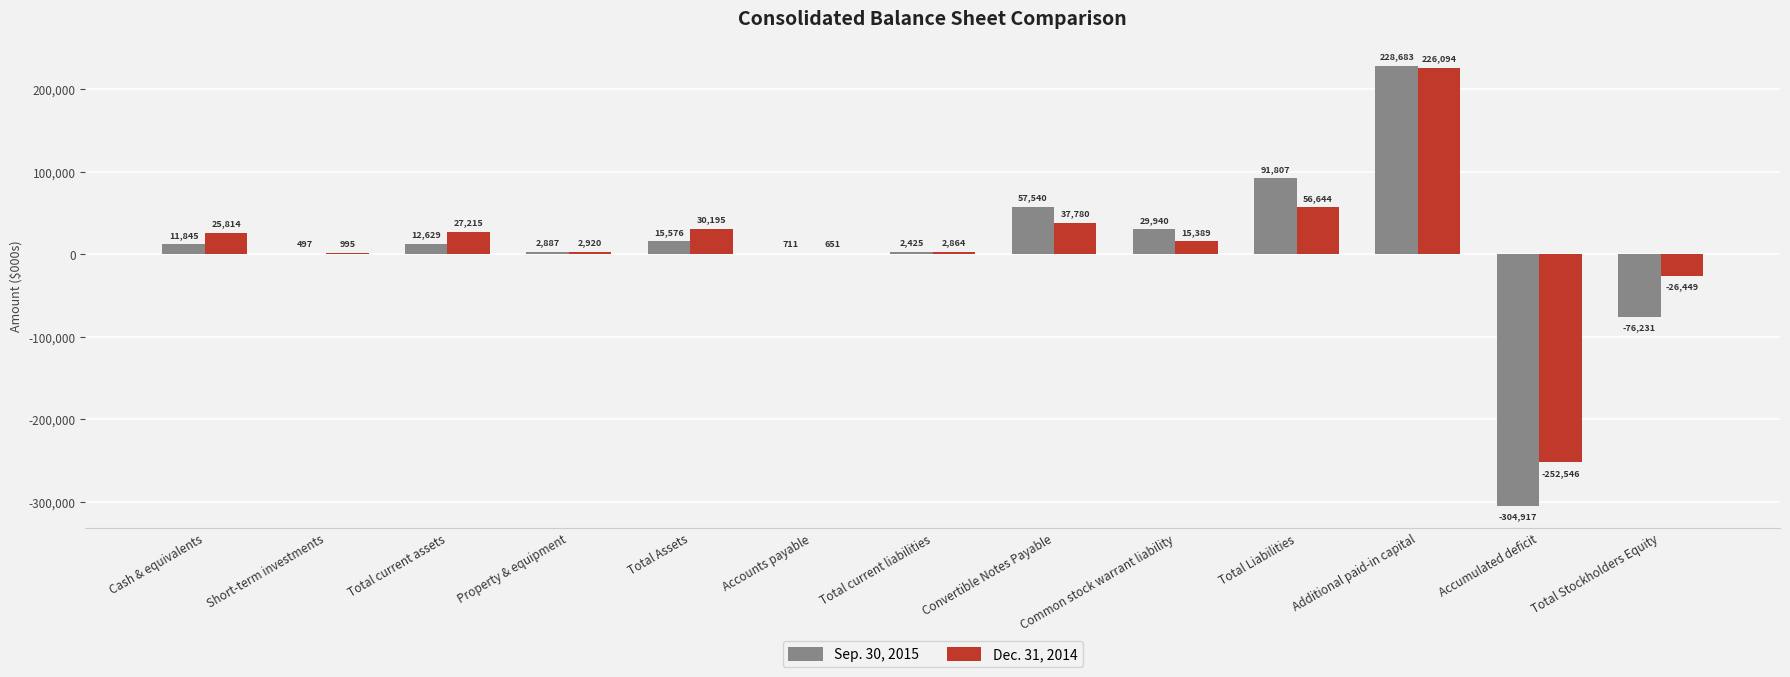

At which label is Dec. 31, 2014 closest to -13226?

Total Stockholders Equity